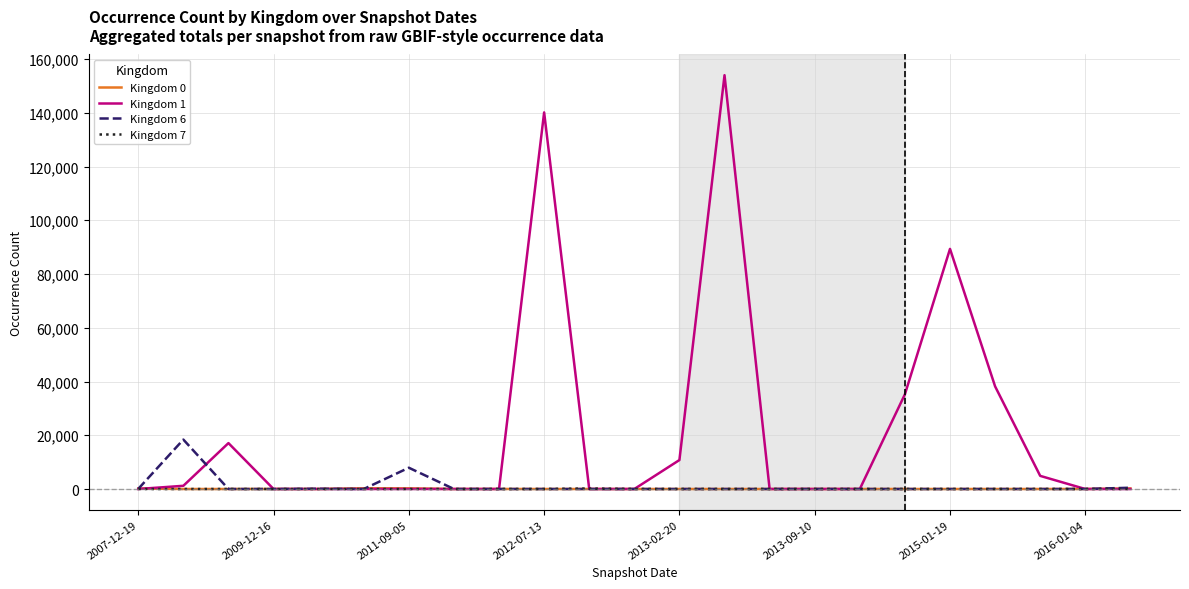

What is the maximum value shown in the chart?

154005